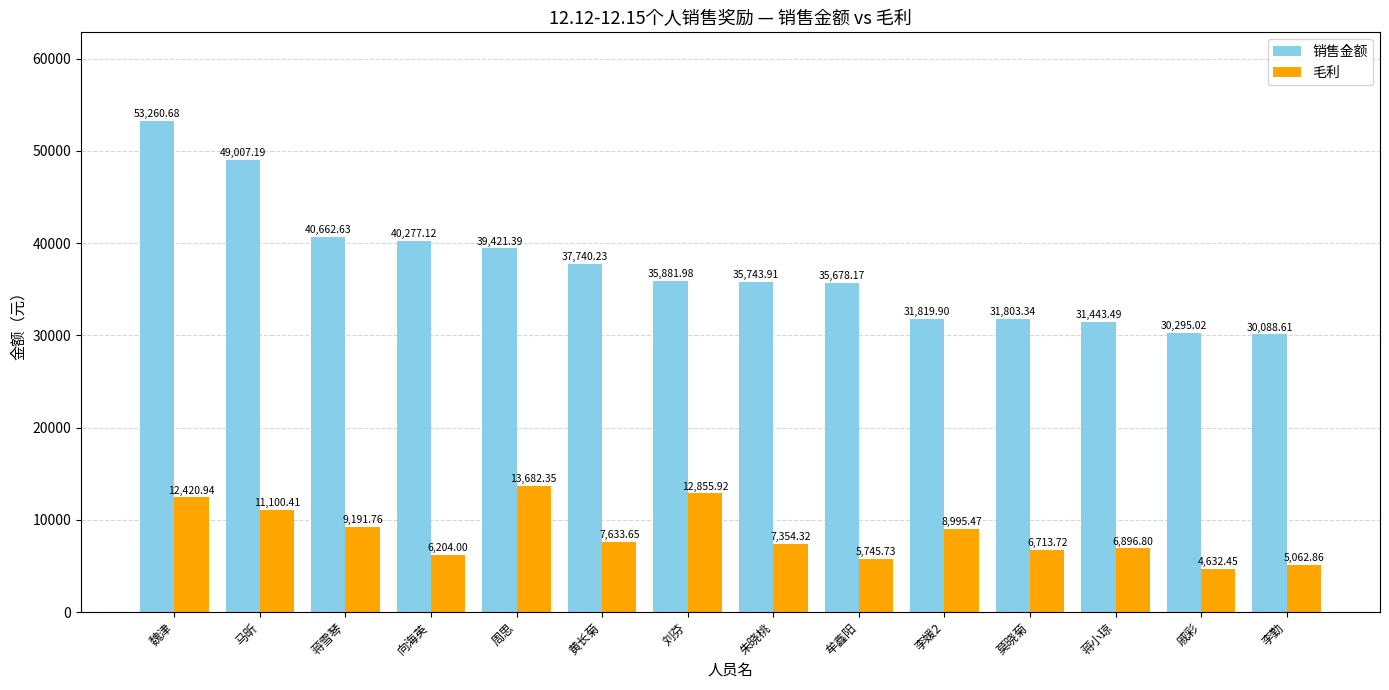

Which category has the lowest value in the 销售金额 series?

李勤